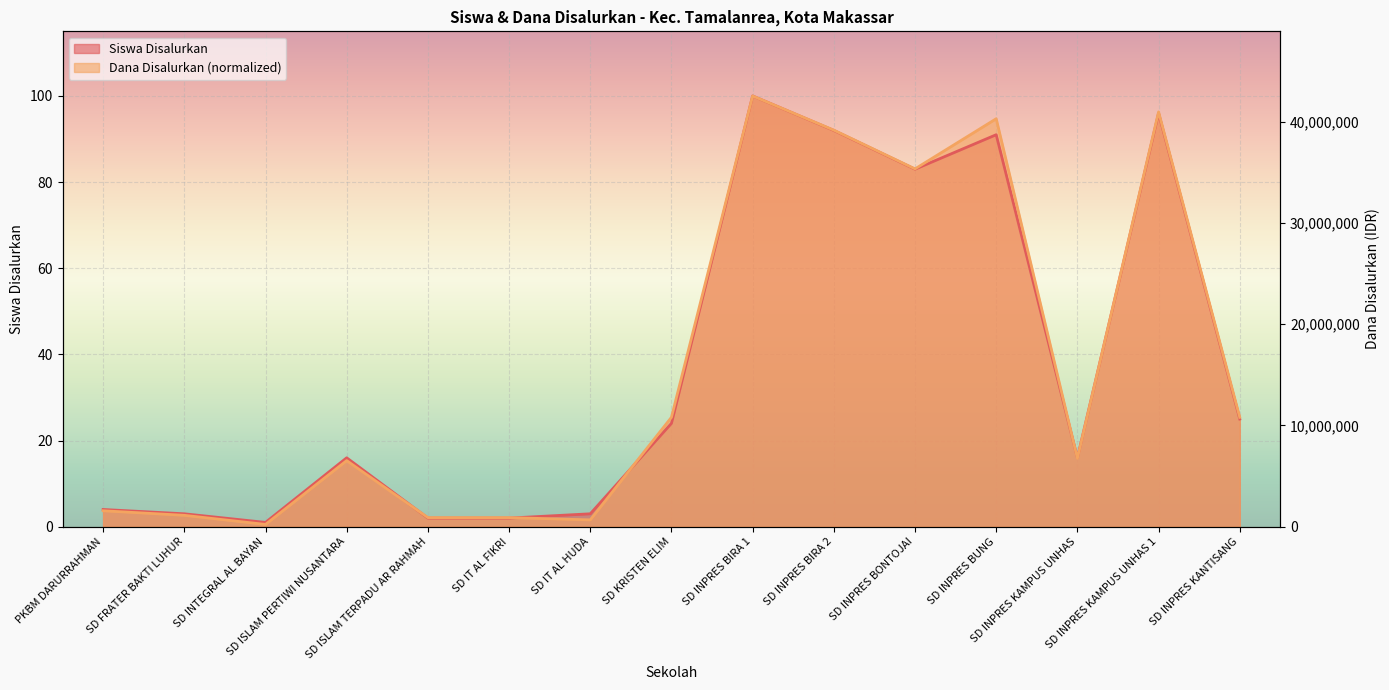

True or false: Siswa Disalurkan has a value of 83.0 at SD INPRES BONTOJAI.

True